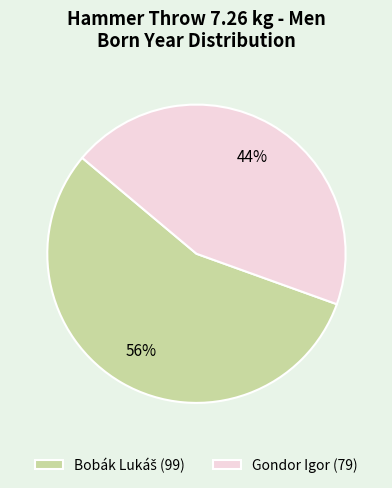

True or false: Gondor Igor (79) accounts for 44% of the total.

True